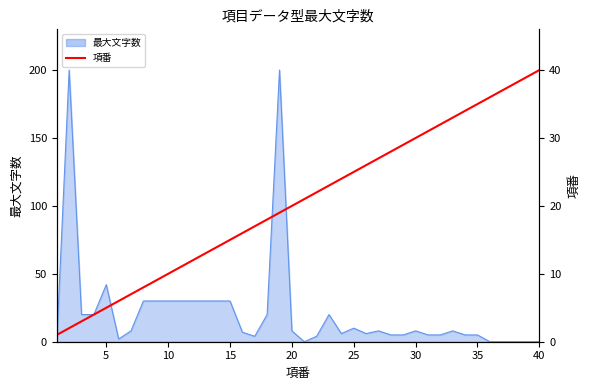

Count the number of categories in the chart.

40